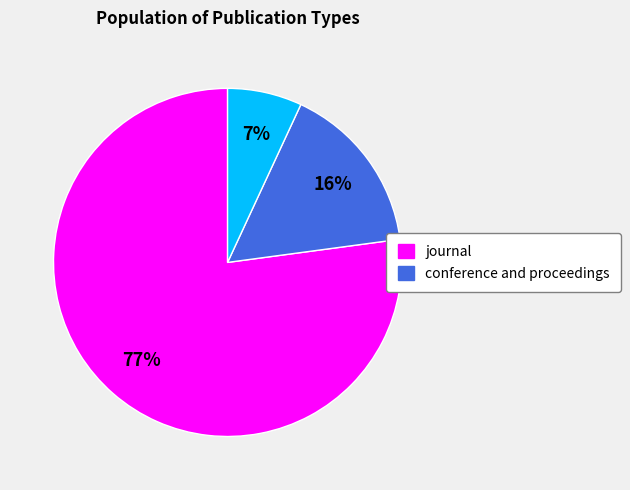

To the nearest percent, what is the average slice percentage?

33%